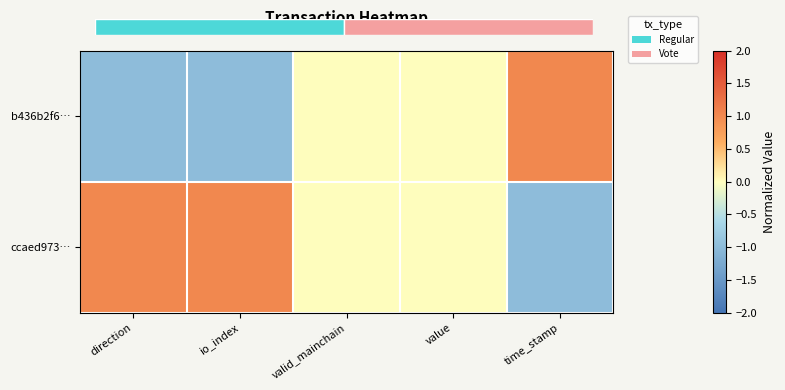

How many data points in ccaed973… are above 0?

2